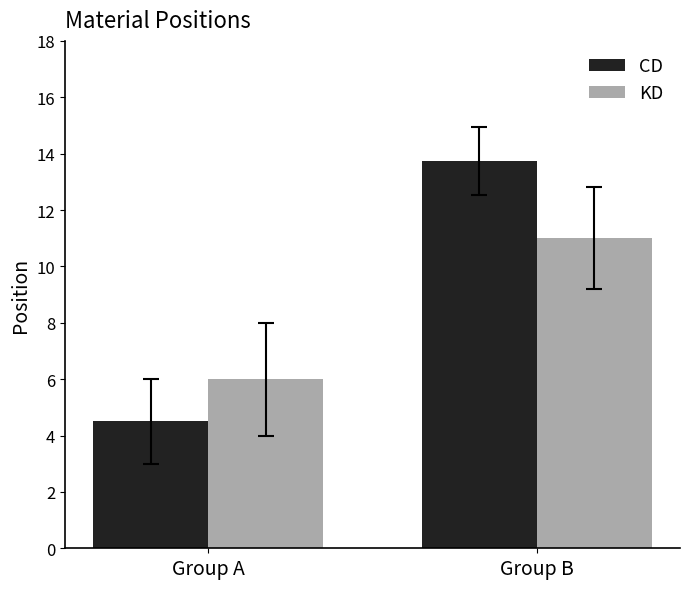

At which category is the sum across all series the highest?

Group B